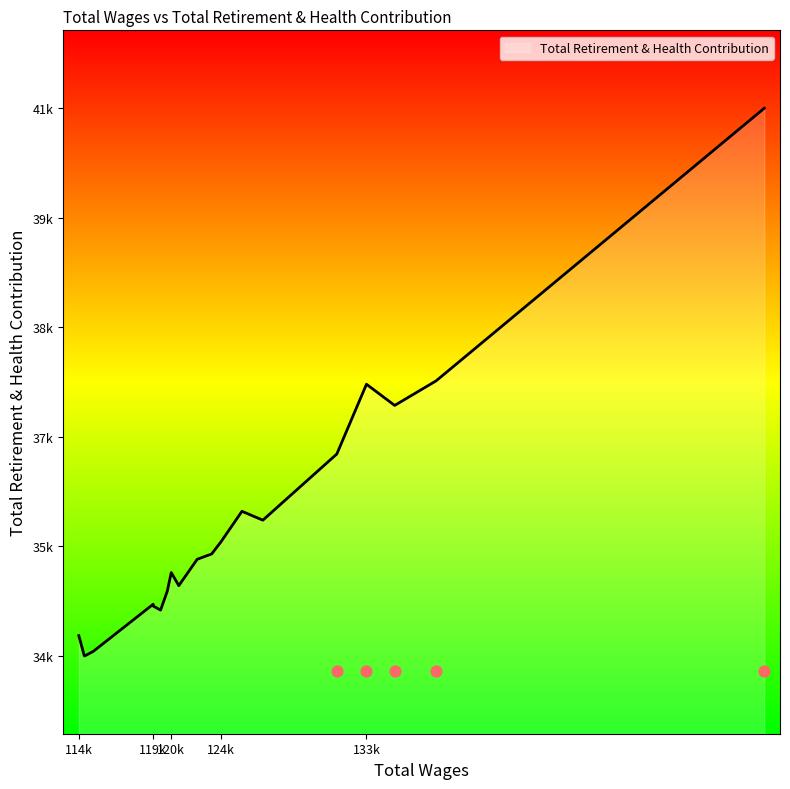

Between 115890.0 and 122517.0, which is larger?

122517.0